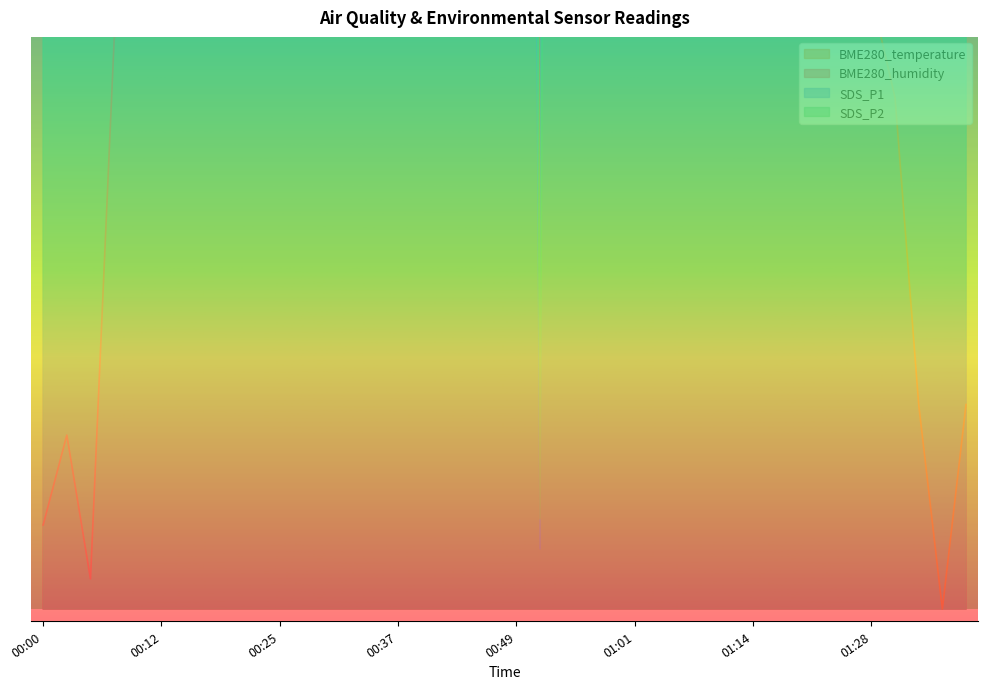

At which category is the sum across all series the highest?

01:31